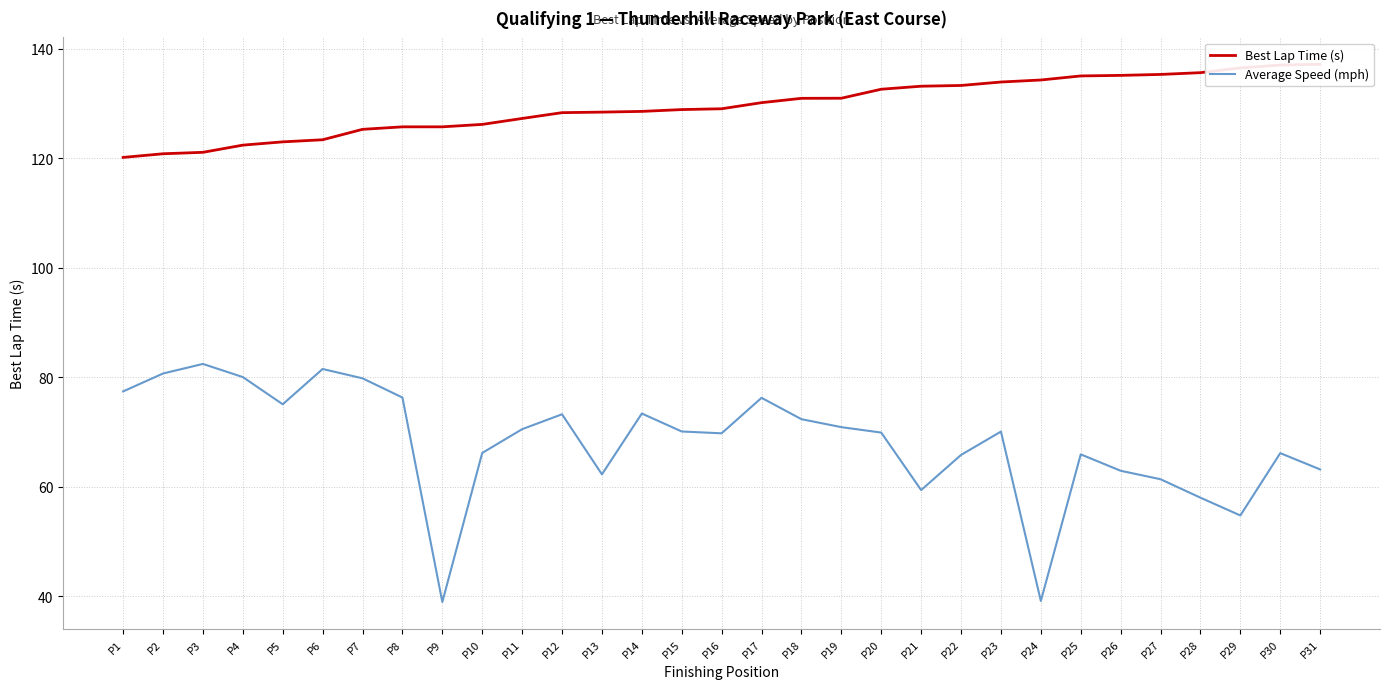

At P29, list the series in order from largest to smallest.

Best Lap Time (s), Average Speed (mph)